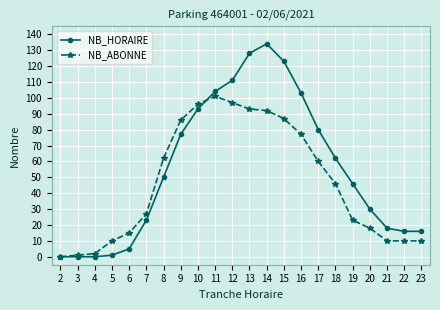

How many lines are shown in the chart?

2